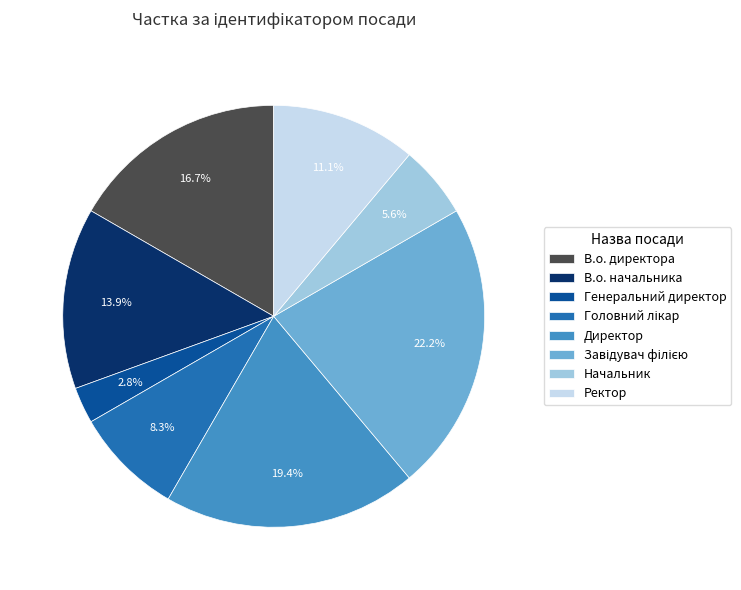

Does В.о. начальника account for over 50% of the chart?

No